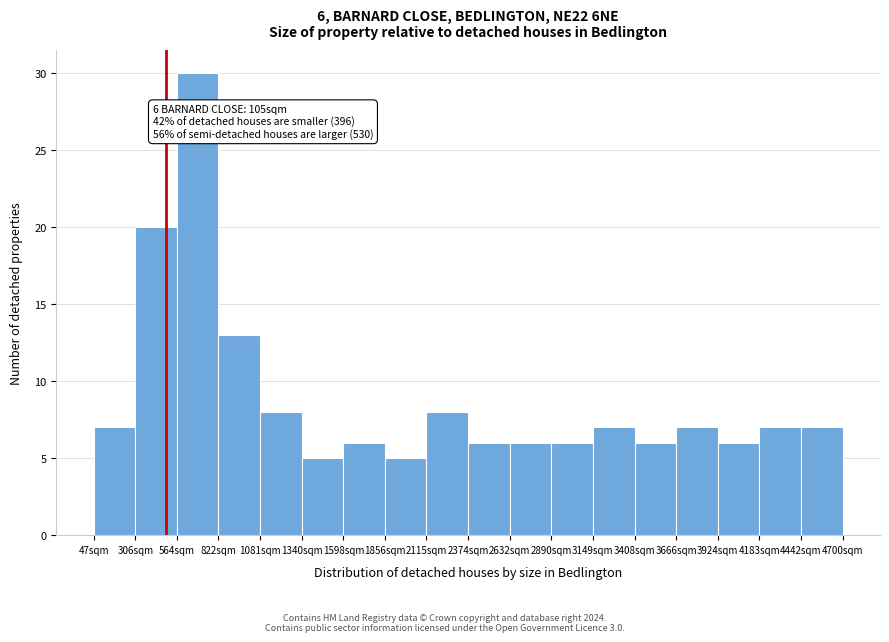

Which range on the x-axis has the tallest bar?

550 to 800